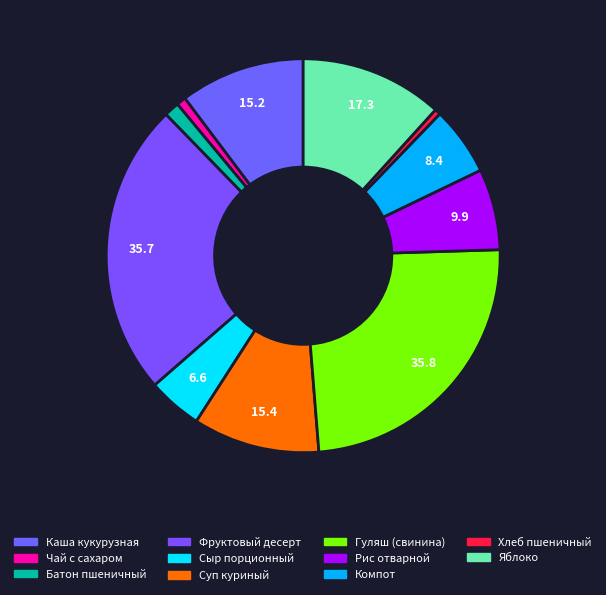

How many slices are in this pie chart?

11